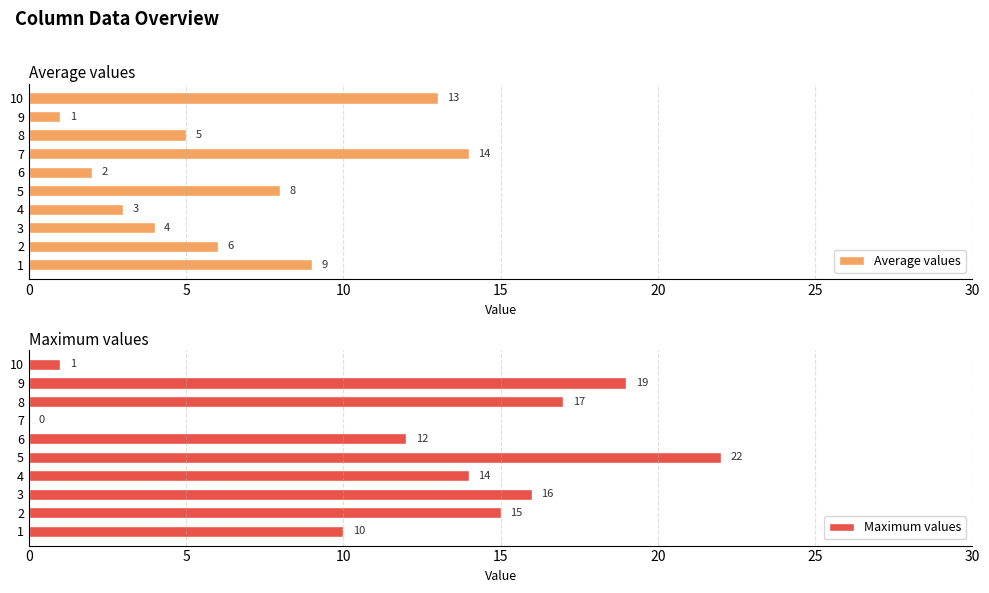

What is the sum of the Average values values at 8 and 9?

6